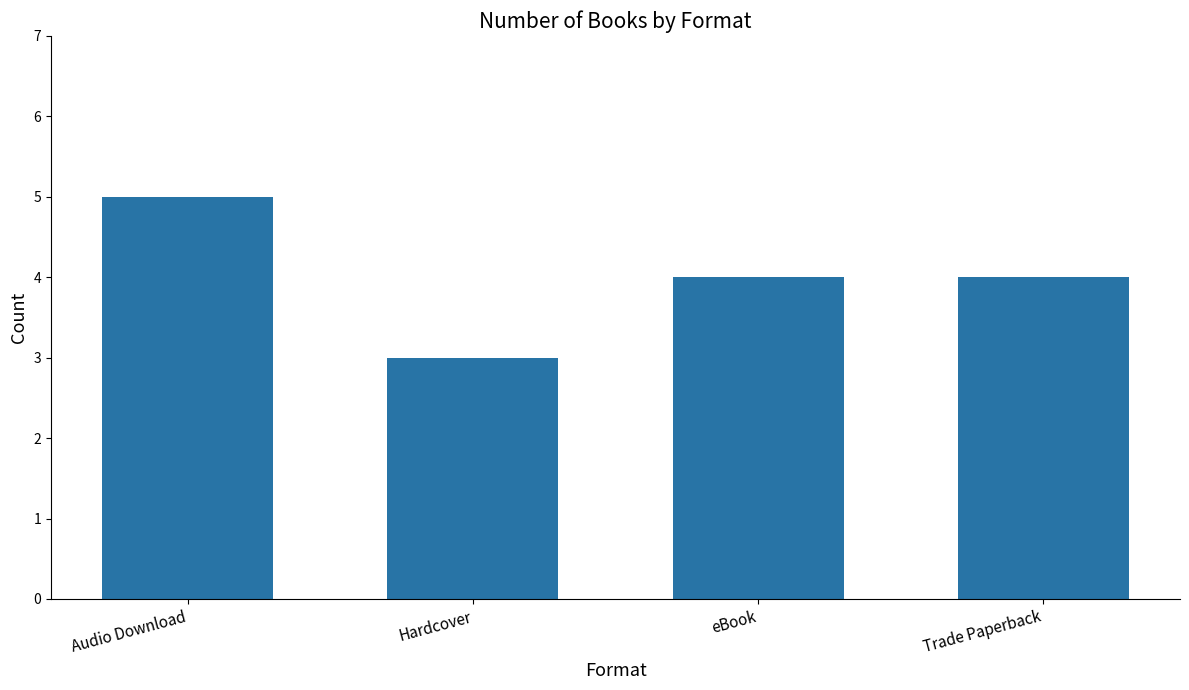

At which category does the chart reach its minimum across all series?

Hardcover